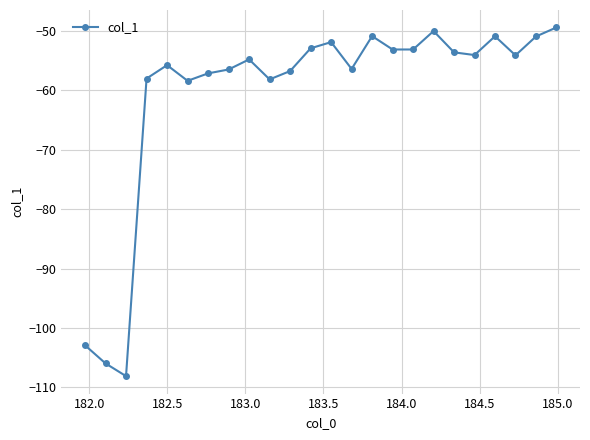

Does the chart display data point markers on the line(s)?

Yes